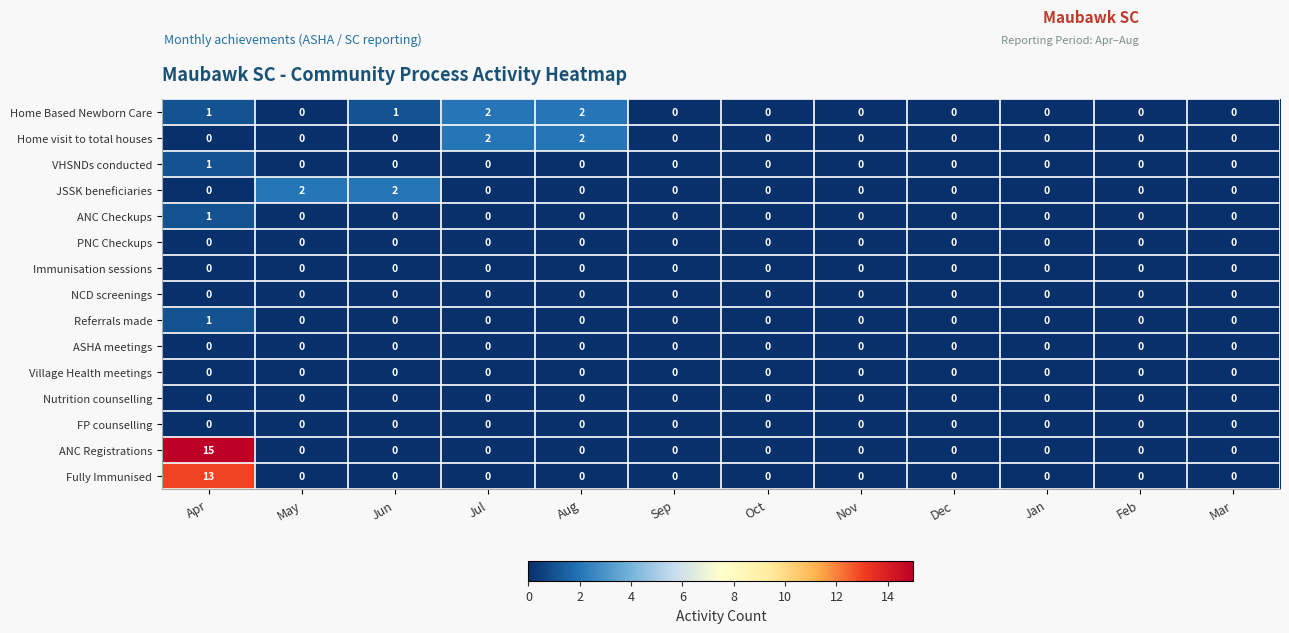

How many distinct data groups are displayed?

15